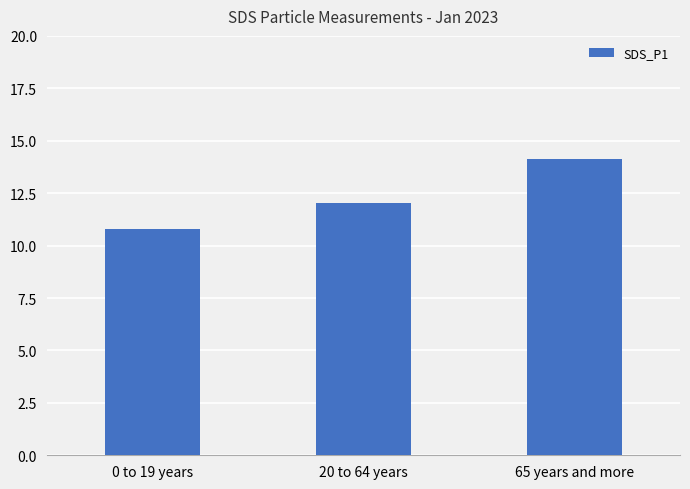

Are the bars horizontal?

No